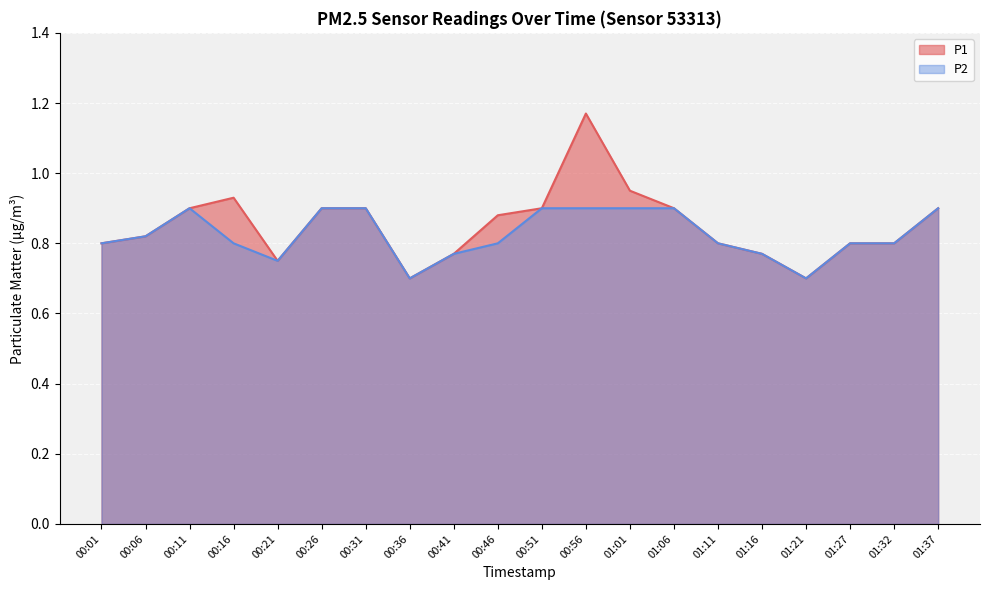

List the series in order of their overall mean, lowest first.

P2, P1